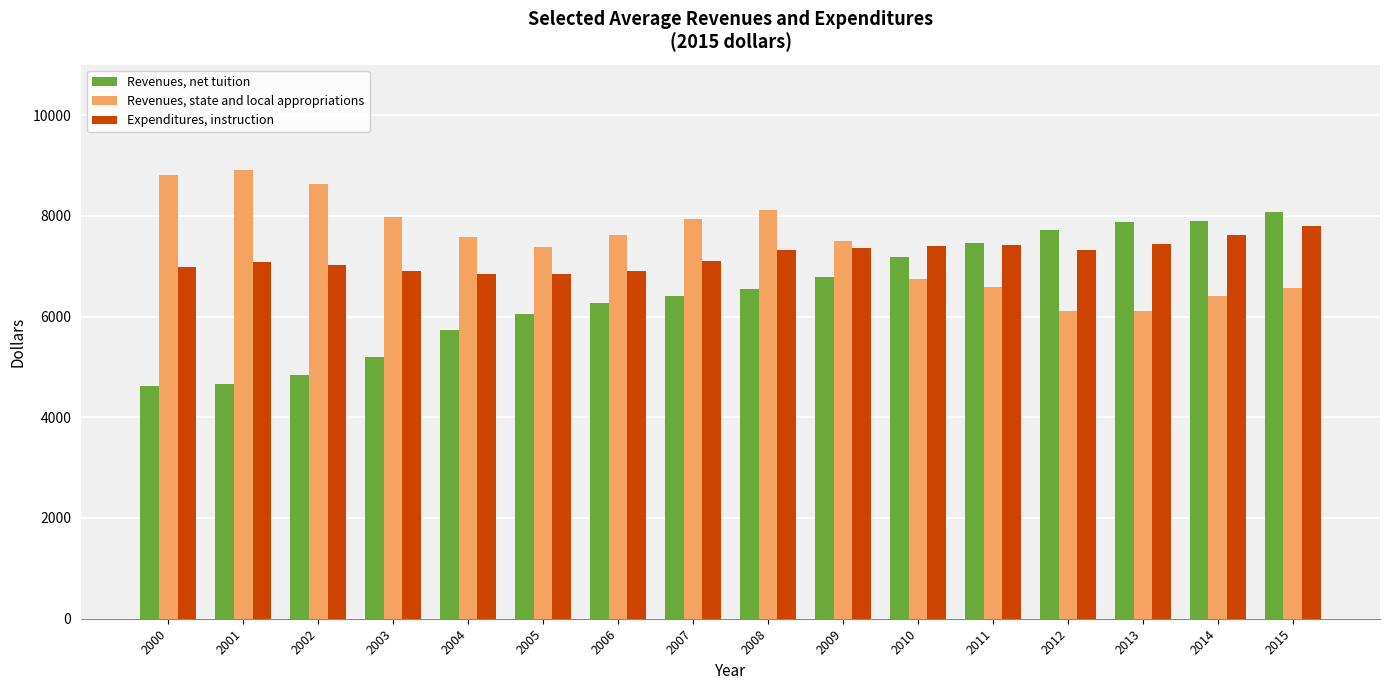

What is the smallest value displayed?

4613